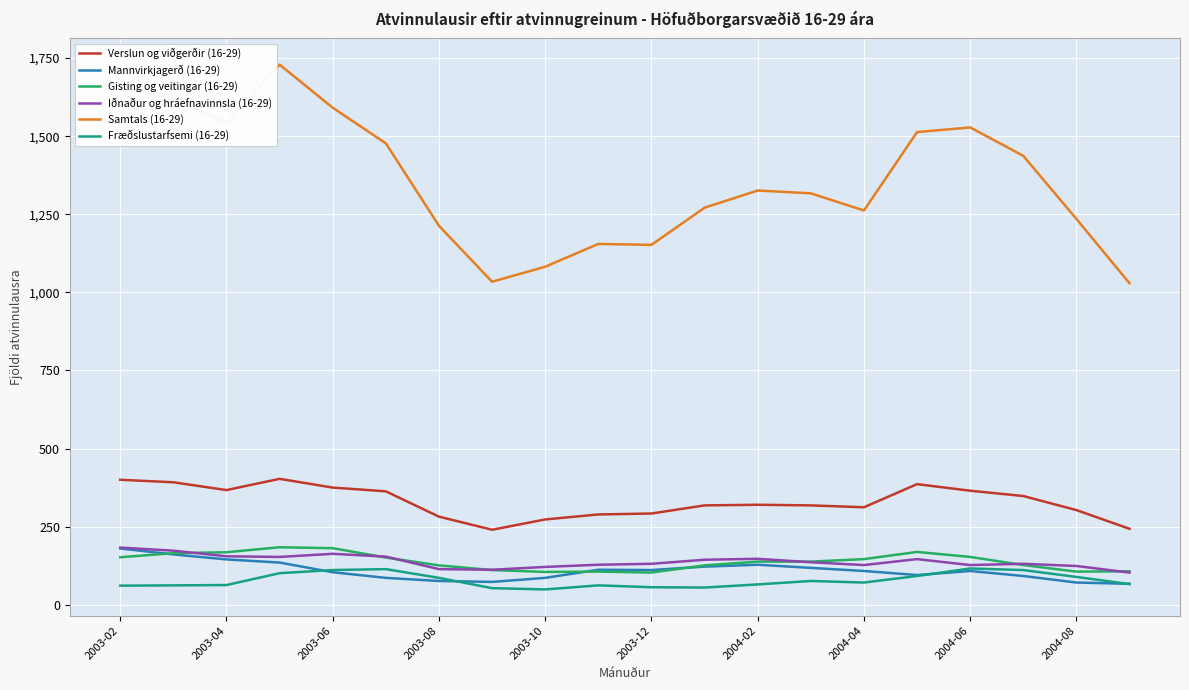

What is the minimum value shown in the chart?

49